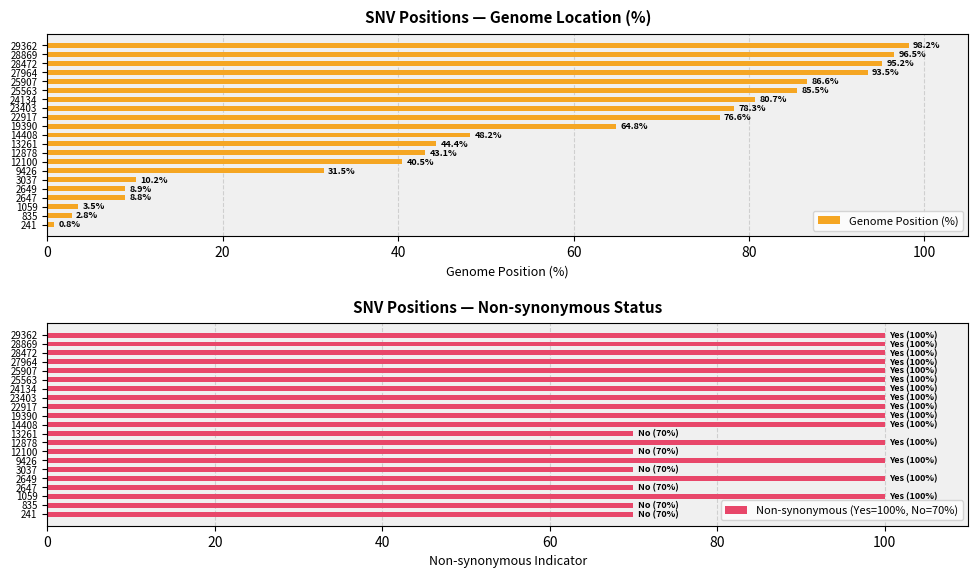

The Non-synonymous (Yes=100%, No=70%) series shows 41.2 at 22917. True or false?

False